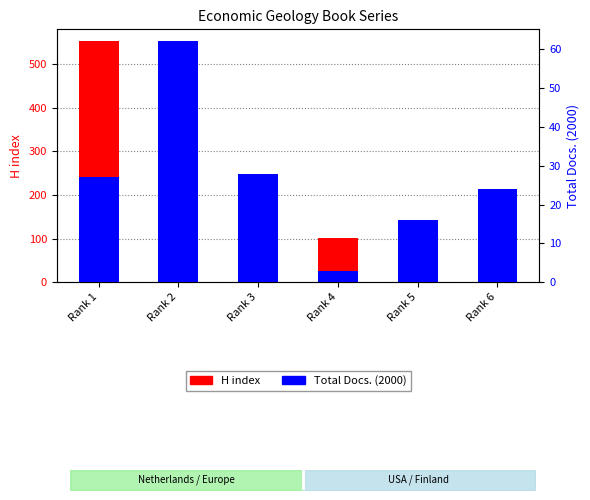

Reading left to right, what are all the values shown in this chart?

H index: Rank 1=552	Rank 2=379	Rank 3=123	Rank 4=101	Rank 5=6	Rank 6=5
Total Docs. (2000): Rank 1=27	Rank 2=62	Rank 3=28	Rank 4=3	Rank 5=16	Rank 6=24